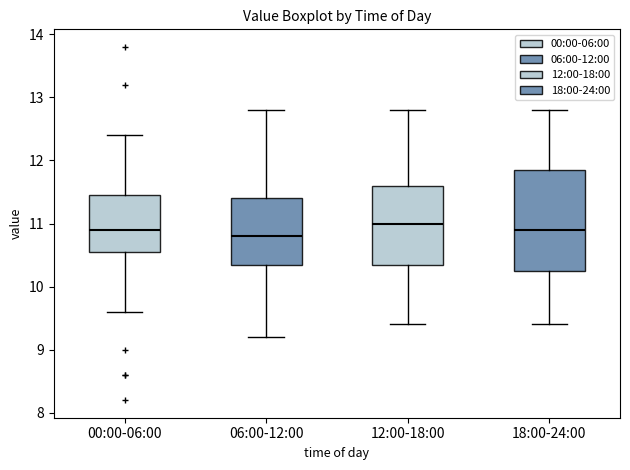

Reading left to right, read every box against the y-axis: the position of its median line, the range the box covers, and the ends of its whiskers. The values are not printed on the chart, so give them approximately, as read against the axis.

00:00-06:00: median 10.9, box 10.6 to 11.5, whiskers 9.6 to 12.4
06:00-12:00: median 10.8, box 10.4 to 11.4, whiskers 9.2 to 12.8
12:00-18:00: median 11.0, box 10.4 to 11.6, whiskers 9.4 to 12.8
18:00-24:00: median 10.9, box 10.3 to 11.9, whiskers 9.4 to 12.8